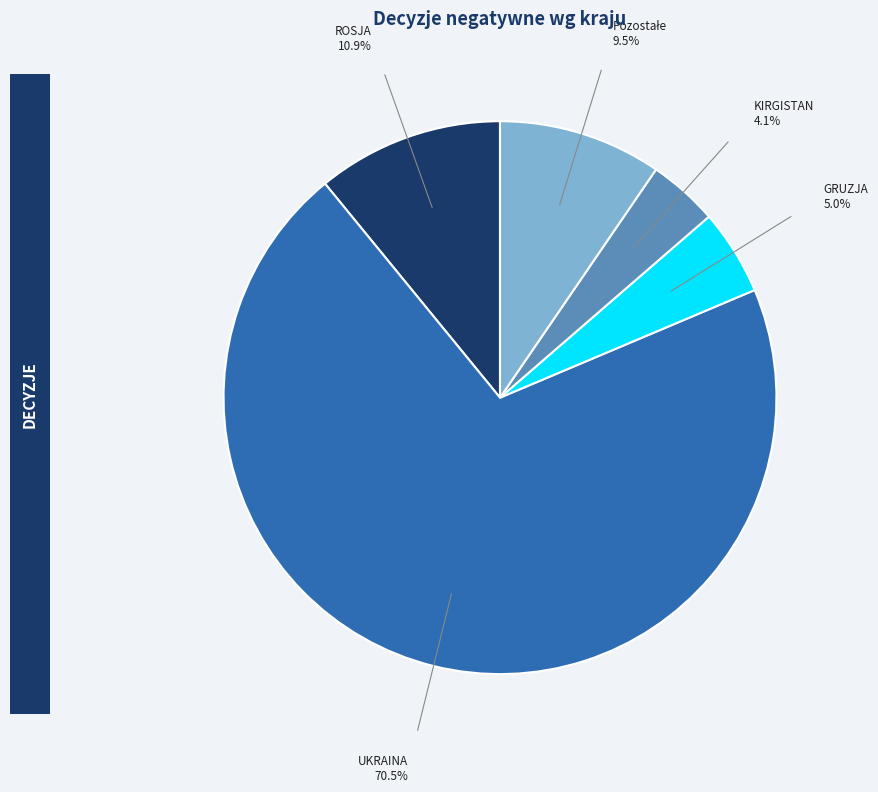

Combined, do KIRGISTAN and GRUZJA account for over 50%?

No